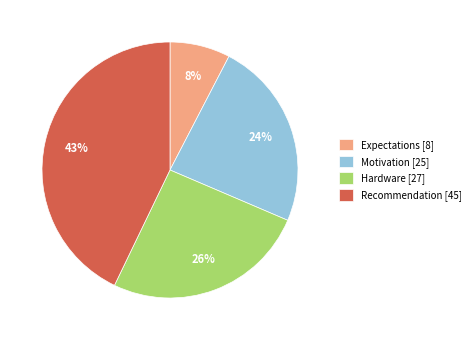

Does Hardware represent more than half of the total?

No